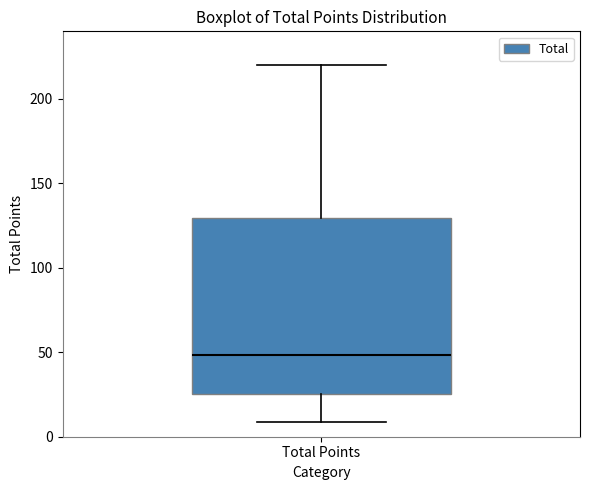

Where does the upper whisker of the box for Total Points end on the y-axis? The values are not printed on the chart, so give them approximately, as read against the axis.

220